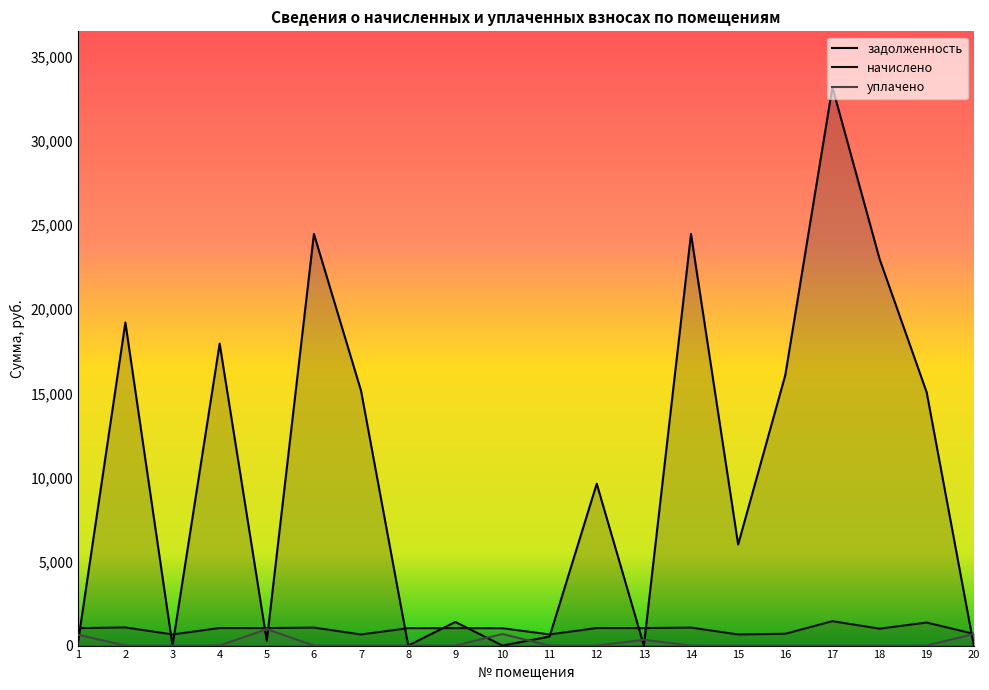

Which series has the largest range (max minus min)?

задолженность